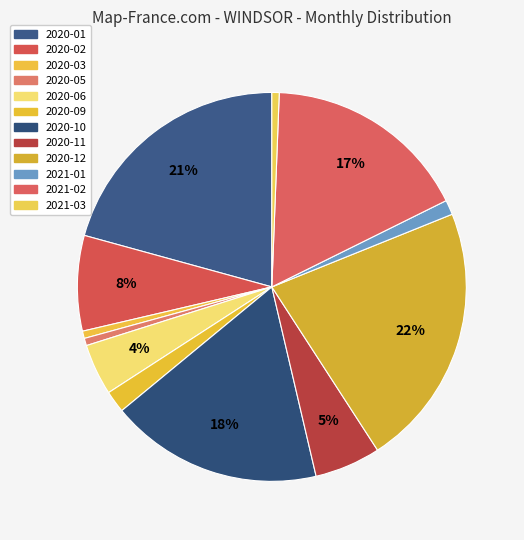

How many slices are in this pie chart?

12